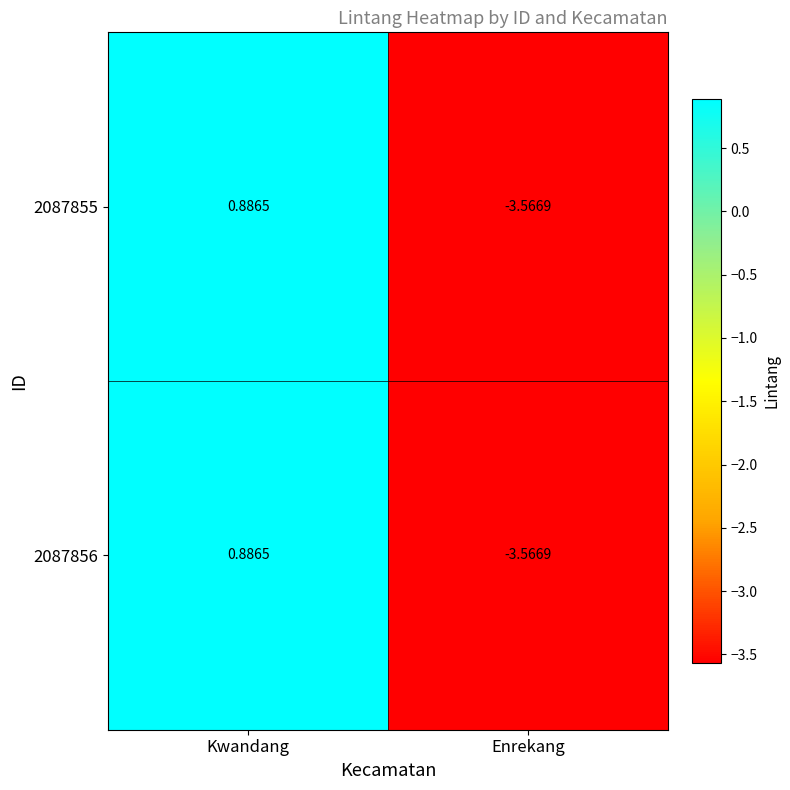

At which label does 2087855 reach its minimum?

Enrekang